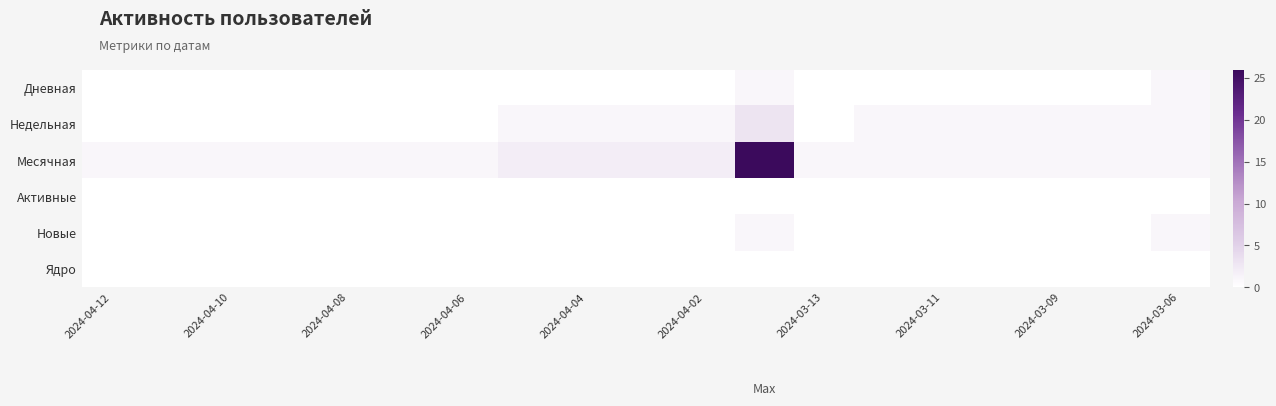

At which category does the chart reach its minimum across all series?

2024-04-12